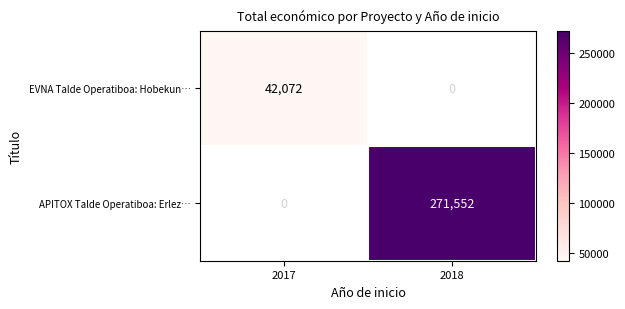

The EVNA Talde Operatiboa: Hobekun… series shows 74904 at 2017. True or false?

False